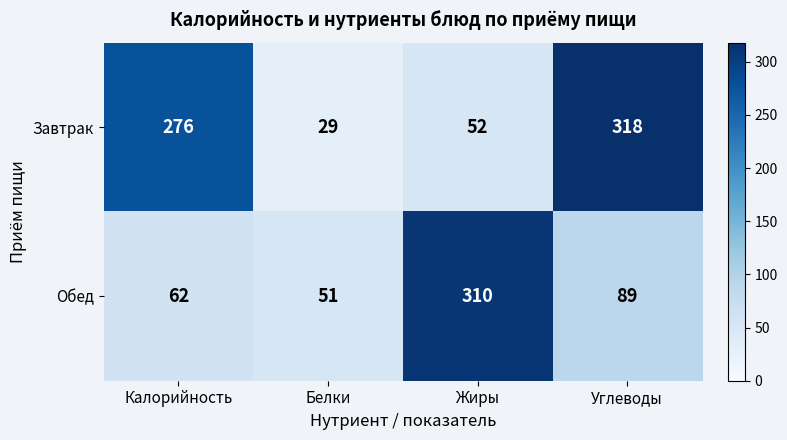

Reading left to right, what are all the values shown in this chart?

Завтрак: Калорийность=276	Белки=29	Жиры=52	Углеводы=318
Обед: Калорийность=62	Белки=51	Жиры=310	Углеводы=89